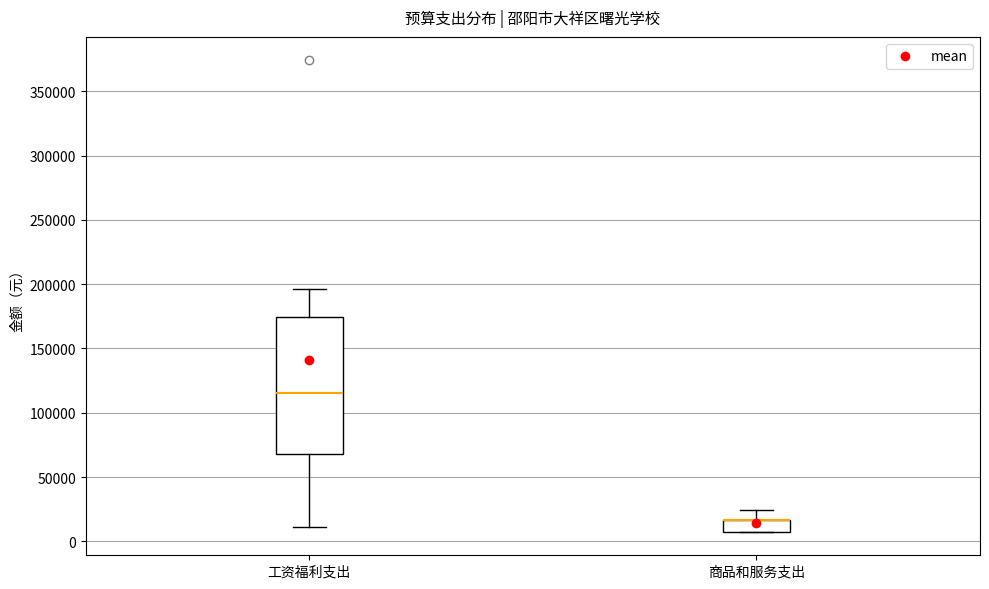

Where does the lower whisker of the box for 工资福利支出 end on the y-axis? The values are not printed on the chart, so give them approximately, as read against the axis.

10000